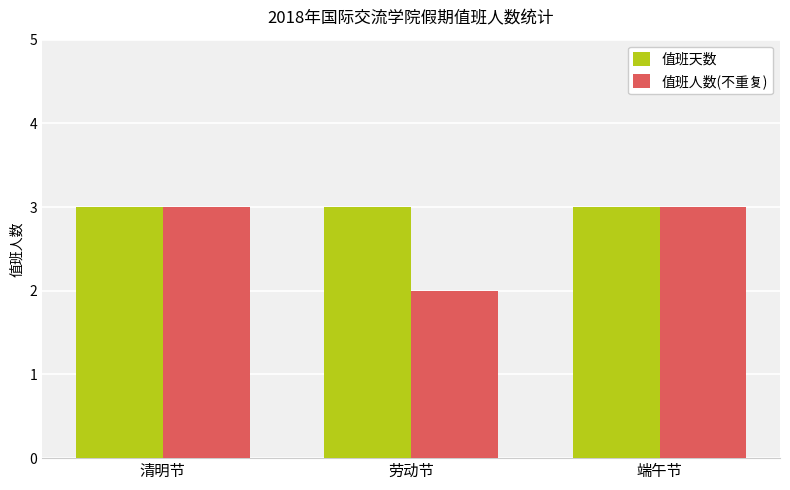

Reading left to right, extract all data points from this chart.

值班天数: 清明节=3	劳动节=3	端午节=3
值班人数(不重复): 清明节=3	劳动节=2	端午节=3